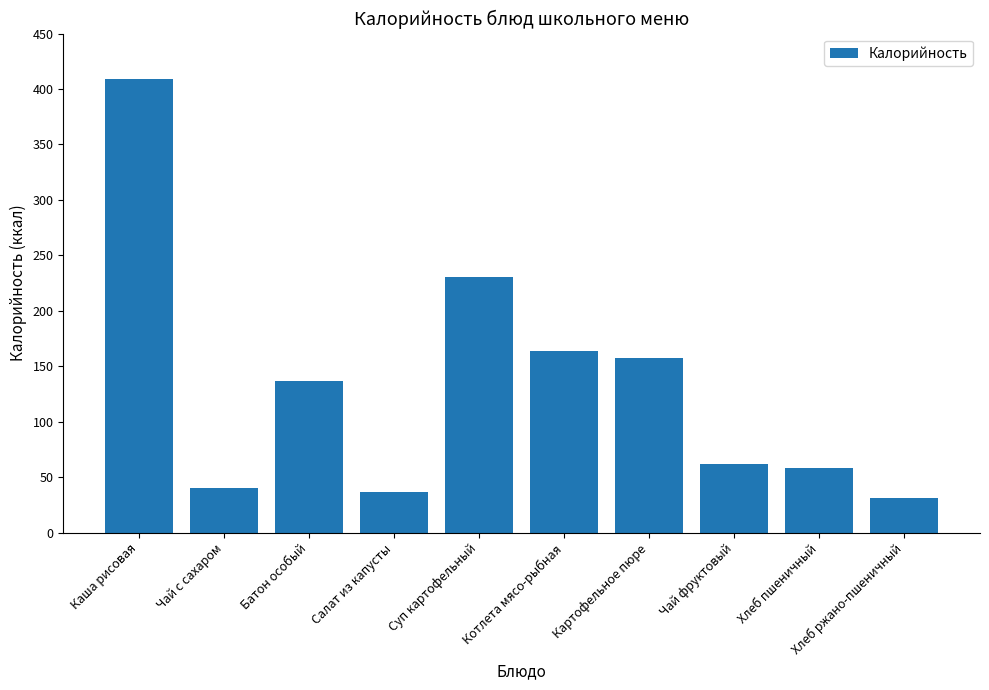

What is the approximate value at Котлета мясо-рыбная?

163.4